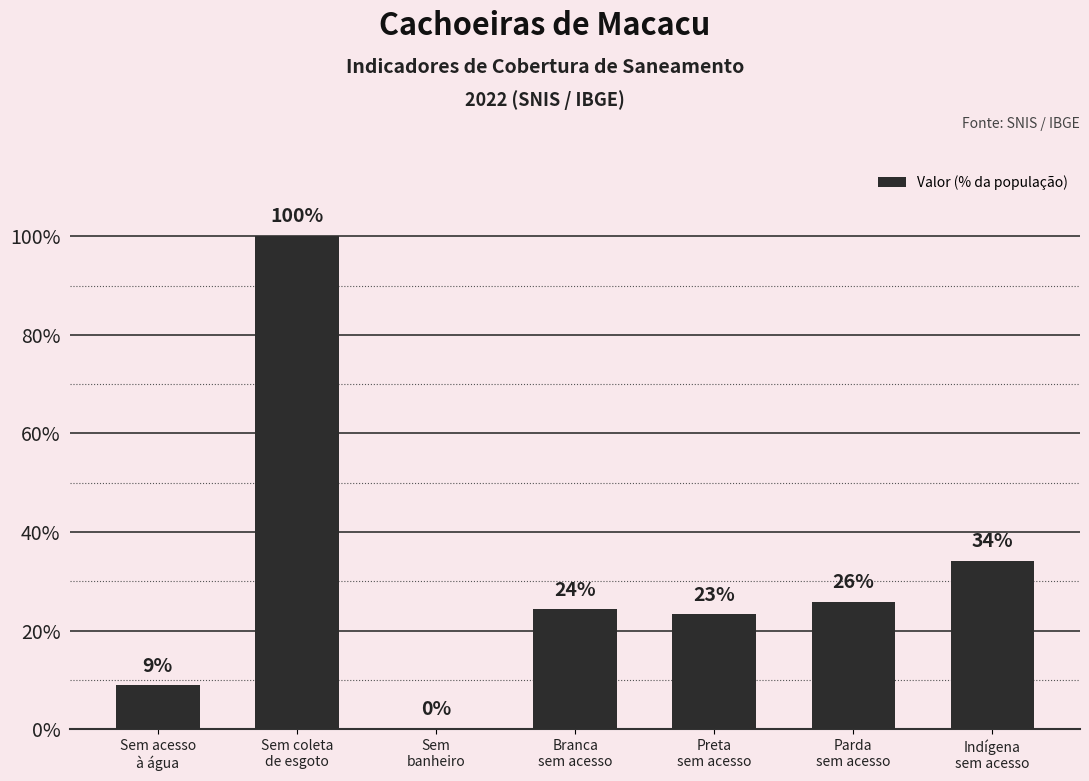

List the labels in order of value, smallest first.

Sem
banheiro, Sem acesso
à água, Preta
sem acesso, Branca
sem acesso, Parda
sem acesso, Indígena
sem acesso, Sem coleta
de esgoto